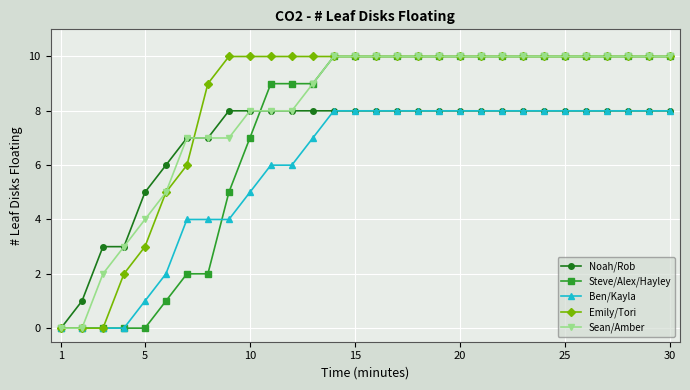

What is the value of the Steve/Alex/Hayley point at the 12th from the left?

9